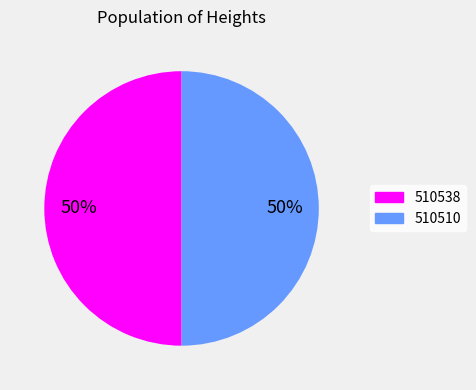

To the nearest percent, what portion does 510510 represent?

50%